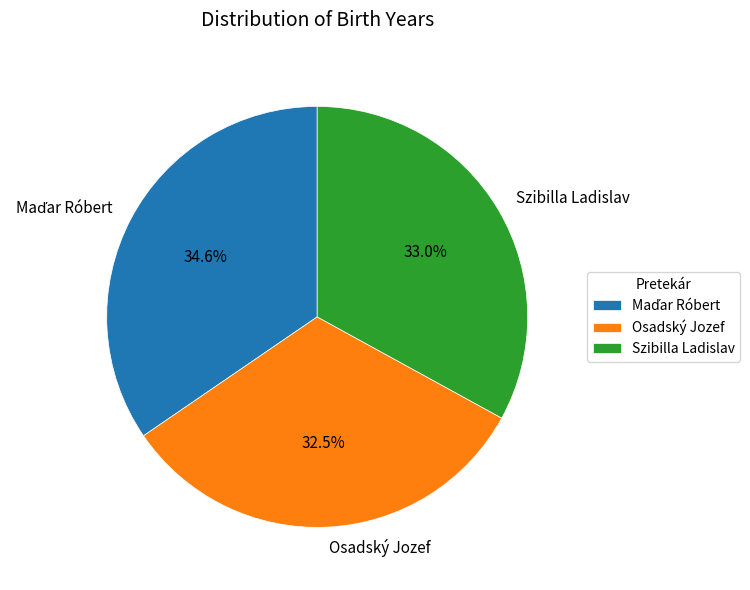

Does Szibilla Ladislav represent more than half of the total?

No